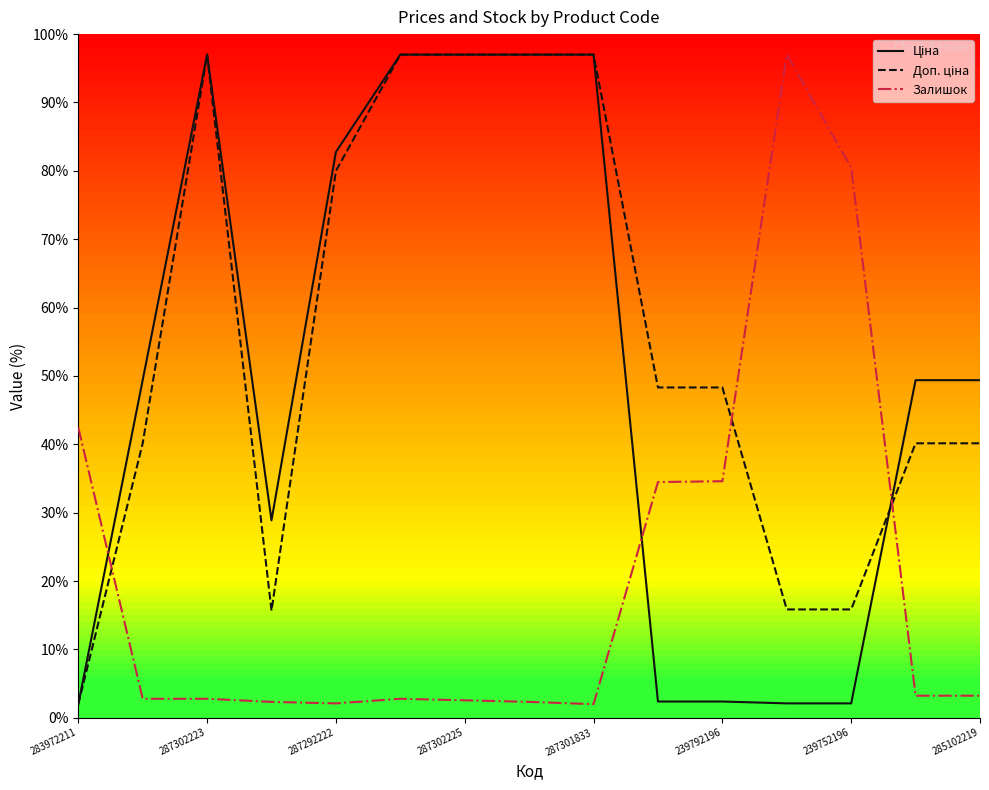

What is the smallest value displayed?

2.0